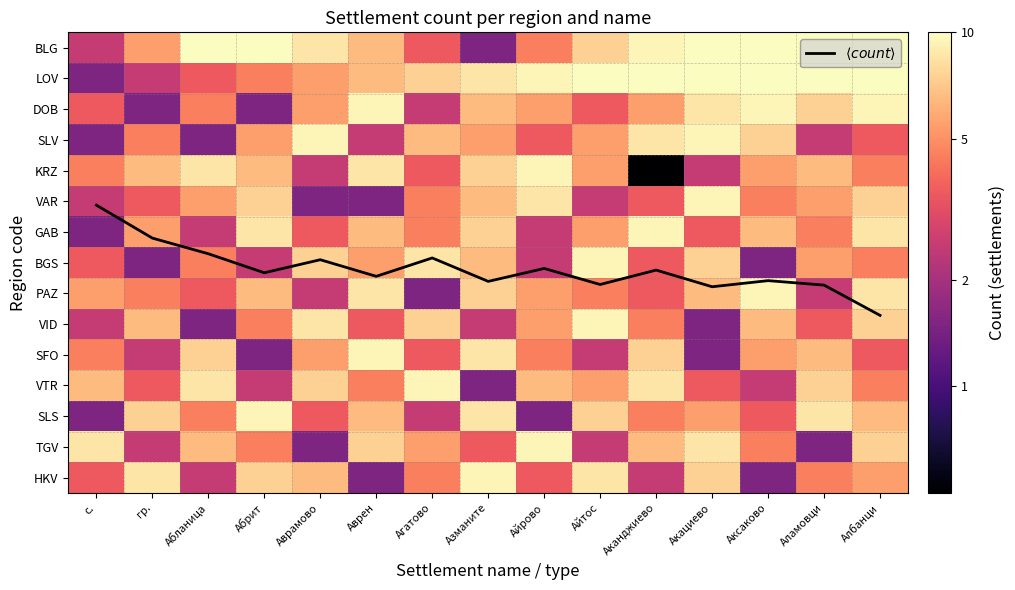

How many data points does each series have?

15